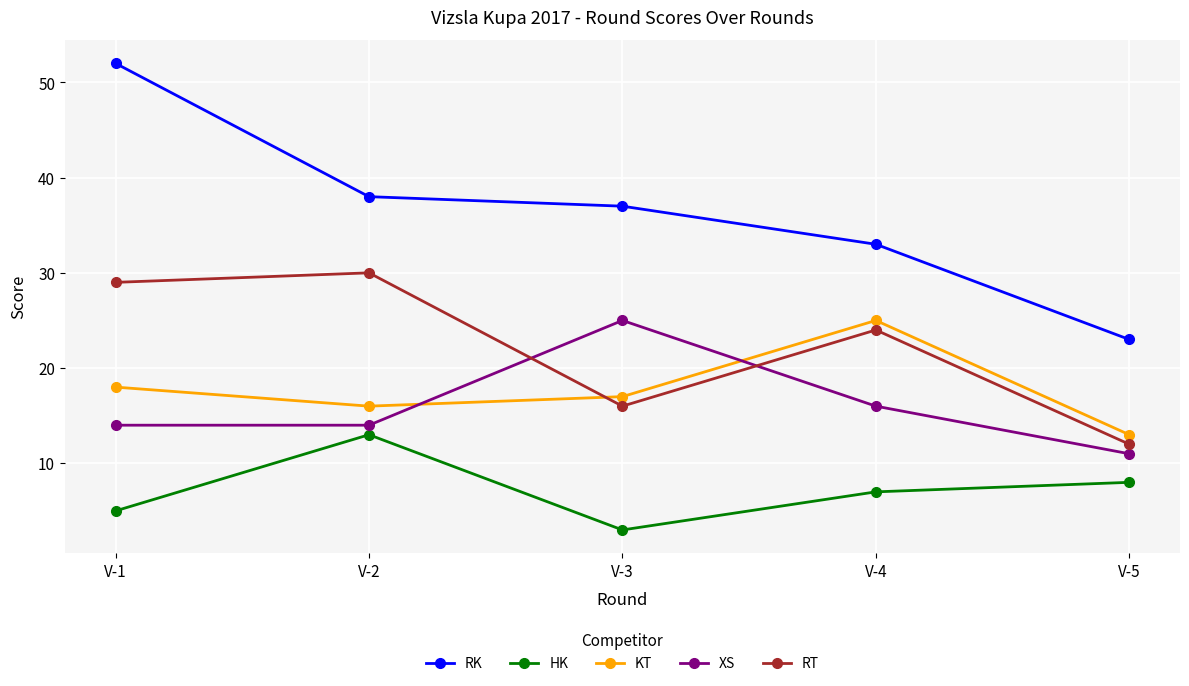

Which series has the largest range (max minus min)?

RK